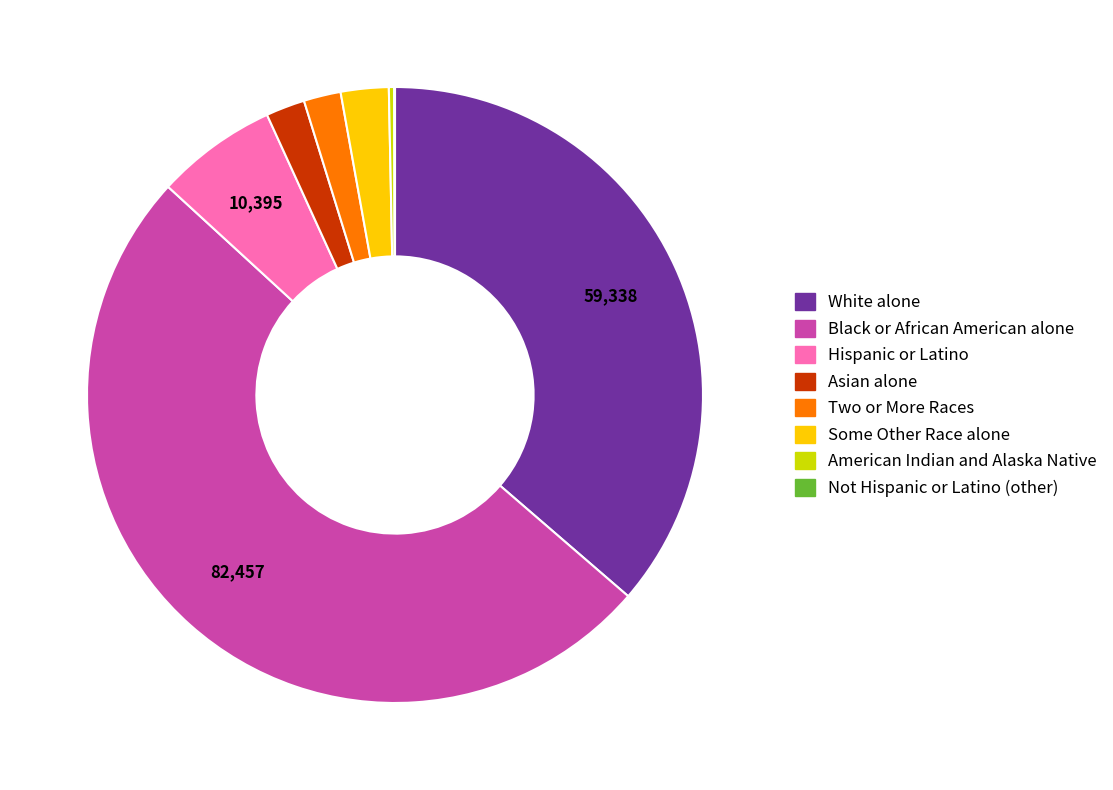

Which category has the biggest portion of the pie?

Black or African American alone